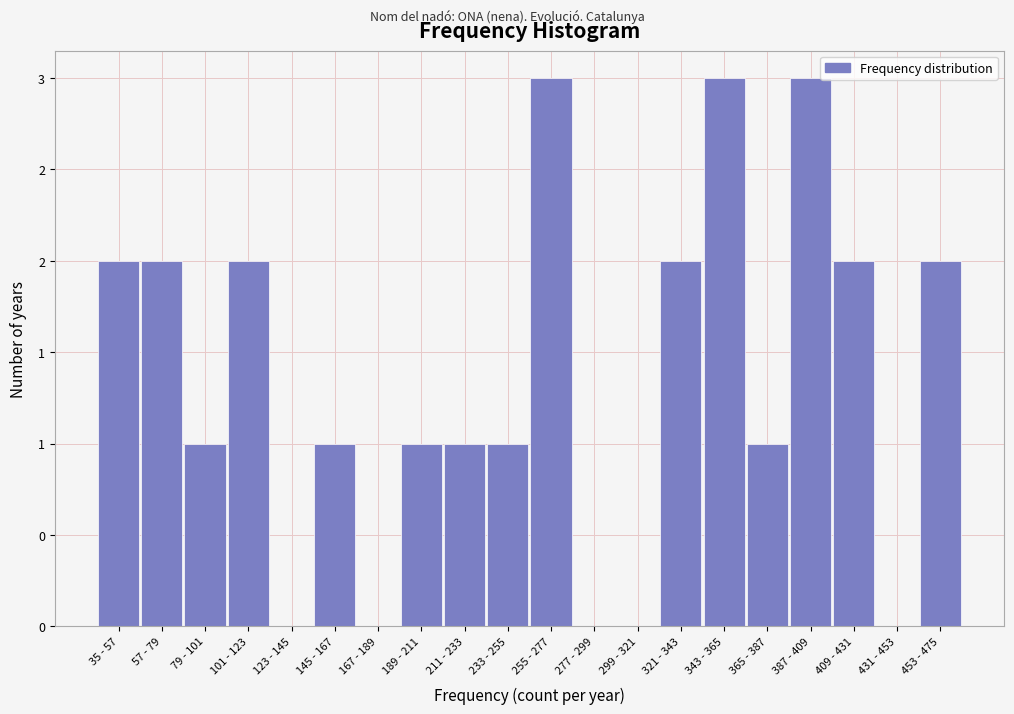

Are the bars horizontal?

No